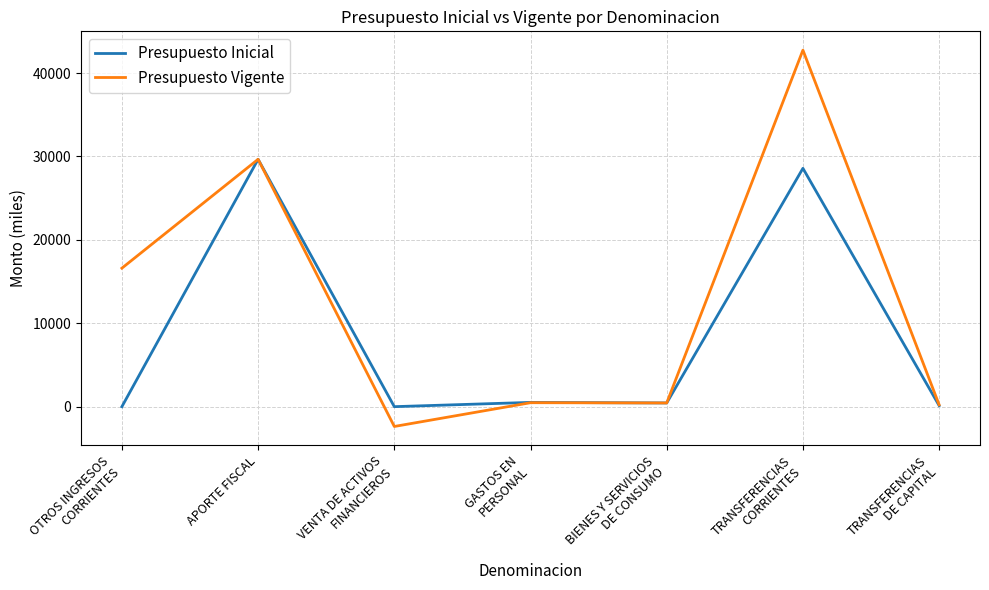

What is the total value across all series at BIENES Y SERVICIOS
DE CONSUMO?

888